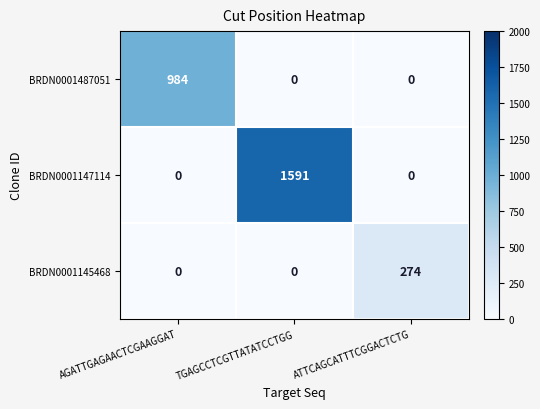

Count the number of data series in this chart.

3